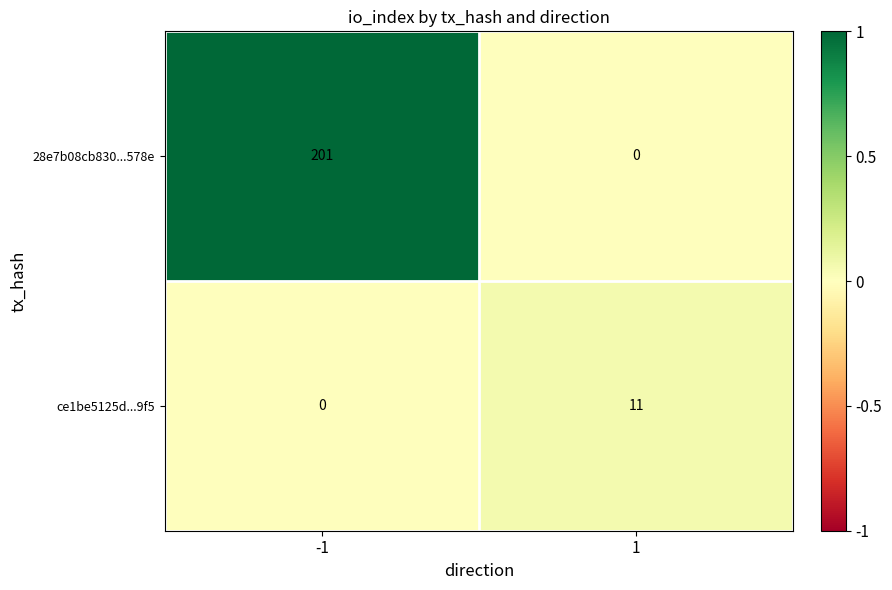

What is the difference between the highest and lowest values at 1?

11